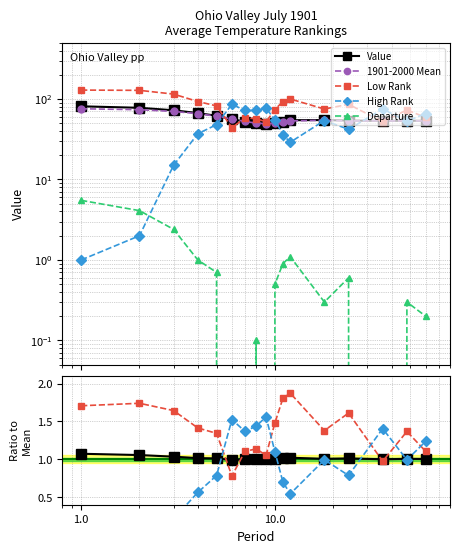

True or false: Departure and Low Rank cross at least once.

False